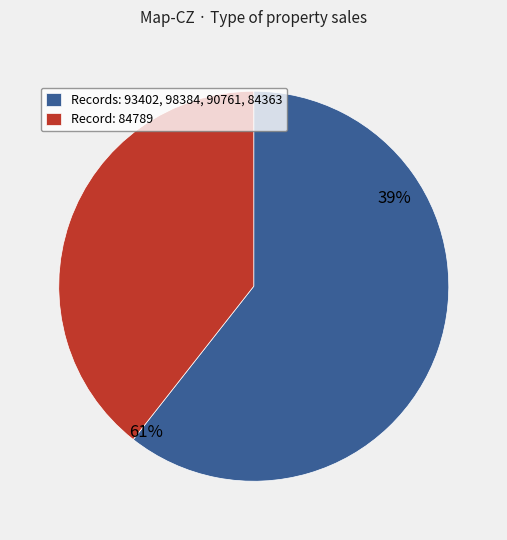

Is 84789 the majority of the pie?

No